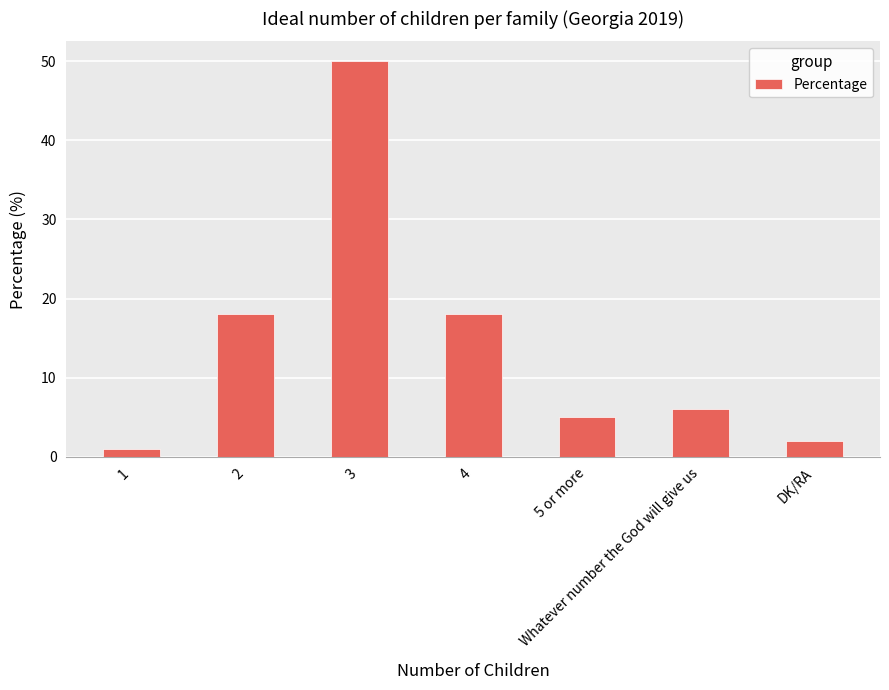

Approximately how many times larger is the value at DK/RA compared to Whatever number the God will give us?

0.3